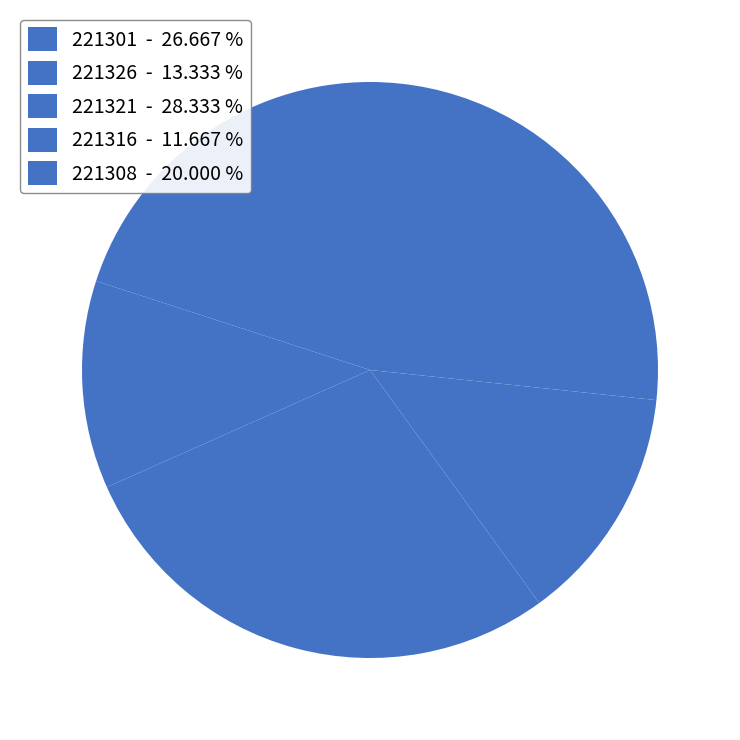

Does 221321 account for over 50% of the chart?

No